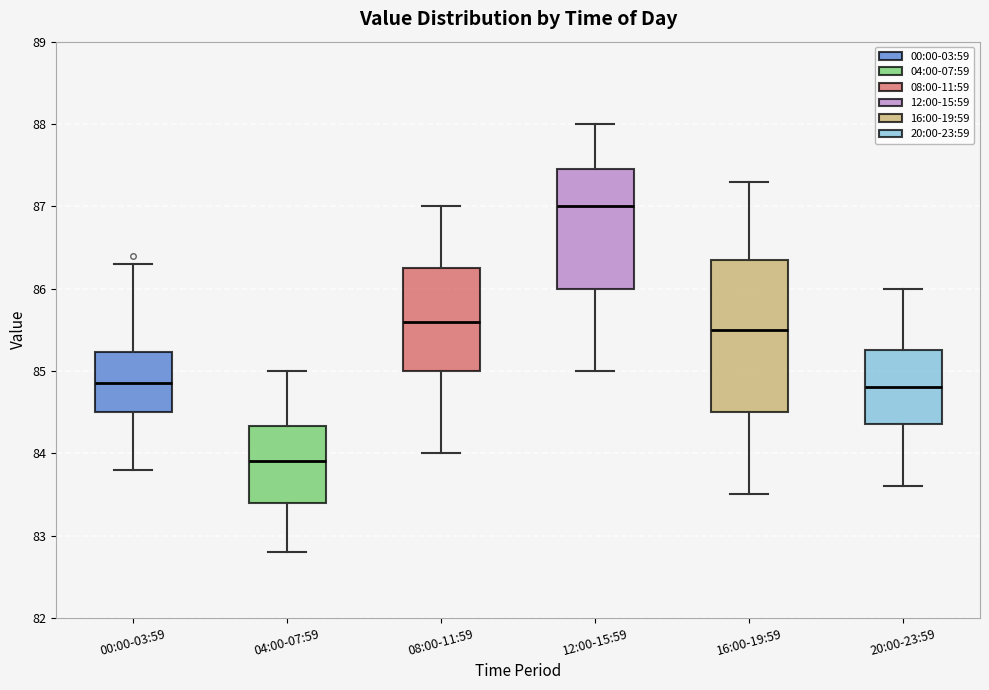

Comparing the boxes themselves (not the whiskers), which one is the tallest?

16:00-19:59